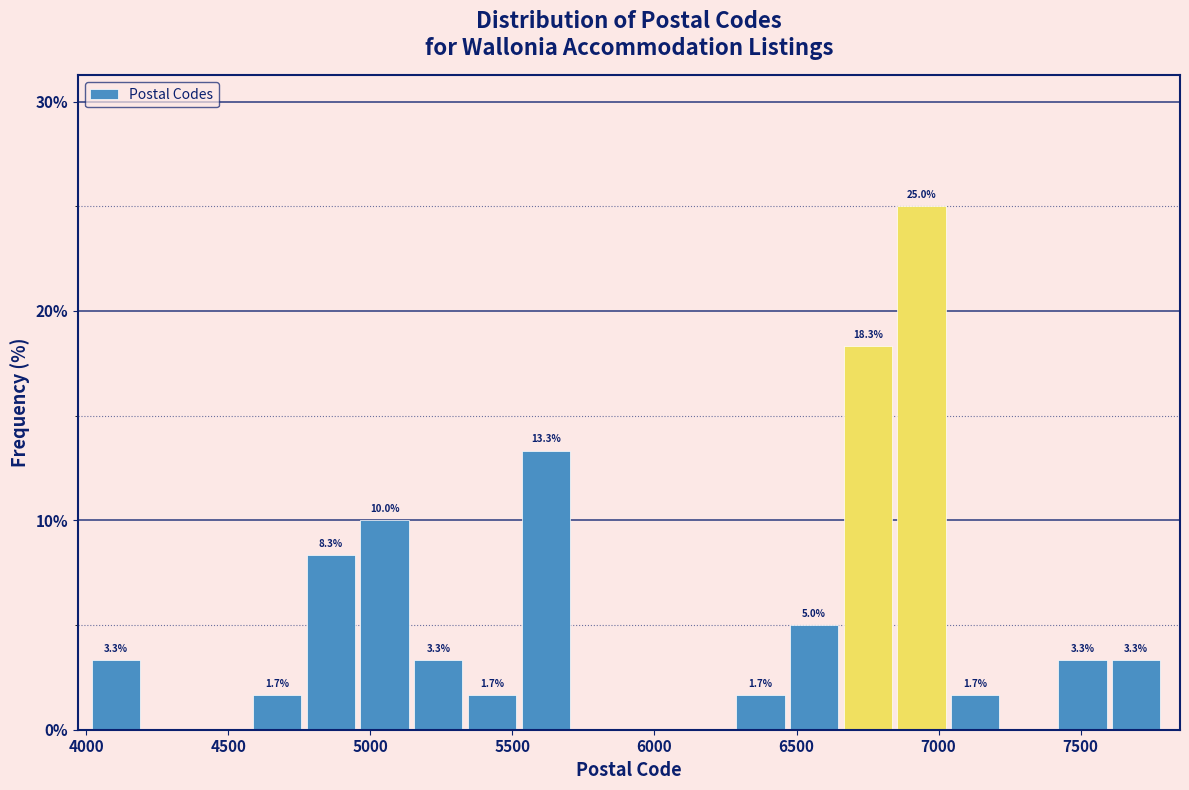

Around what value on the x-axis is the tallest bar? Give the approximate position of its centre, as read against the axis.

6950